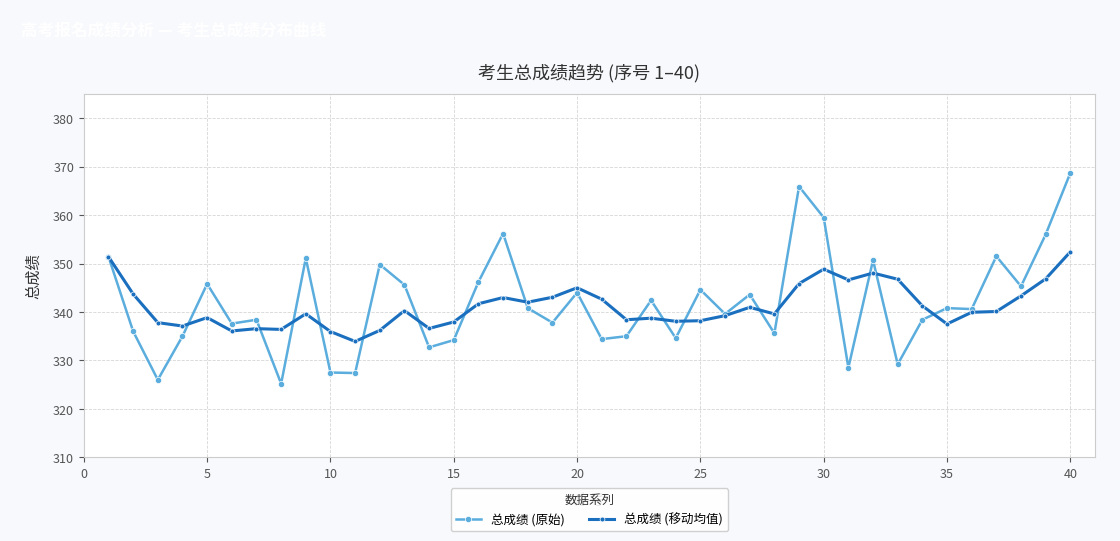

How many values in the 总成绩 (原始) series exceed 340?

21